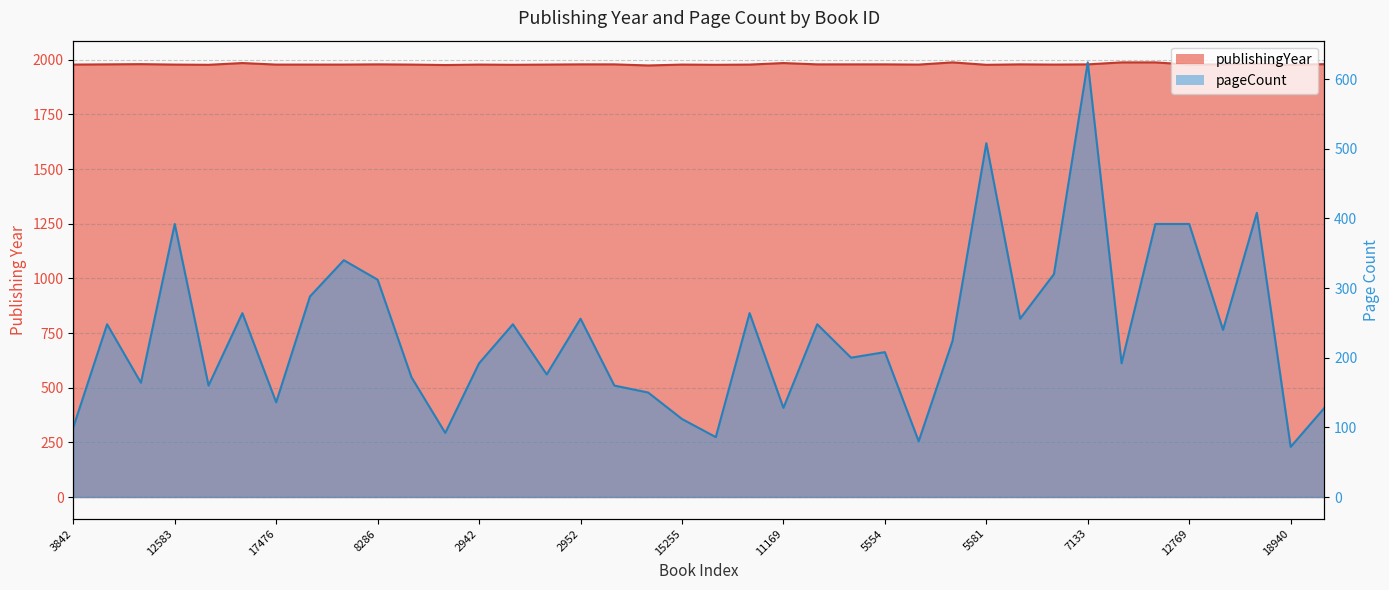

What is the smallest value displayed?

72